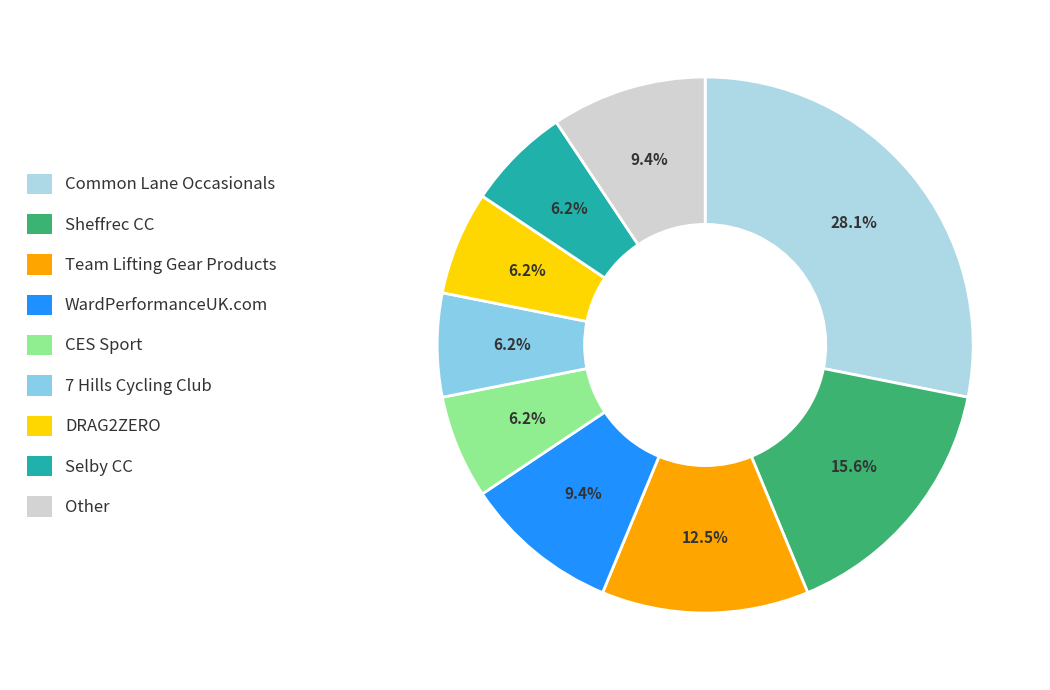

What is the change in value from Common Lane Occasionals to CES Sport?

-7